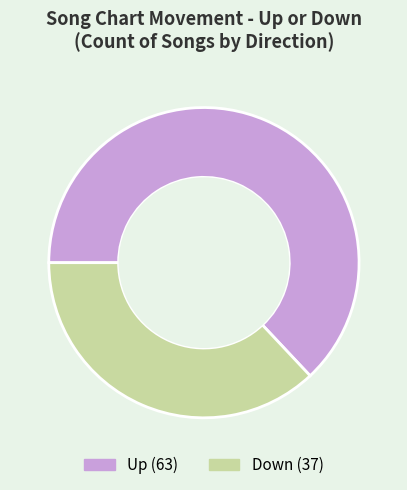

Does any single category account for the majority?

Yes